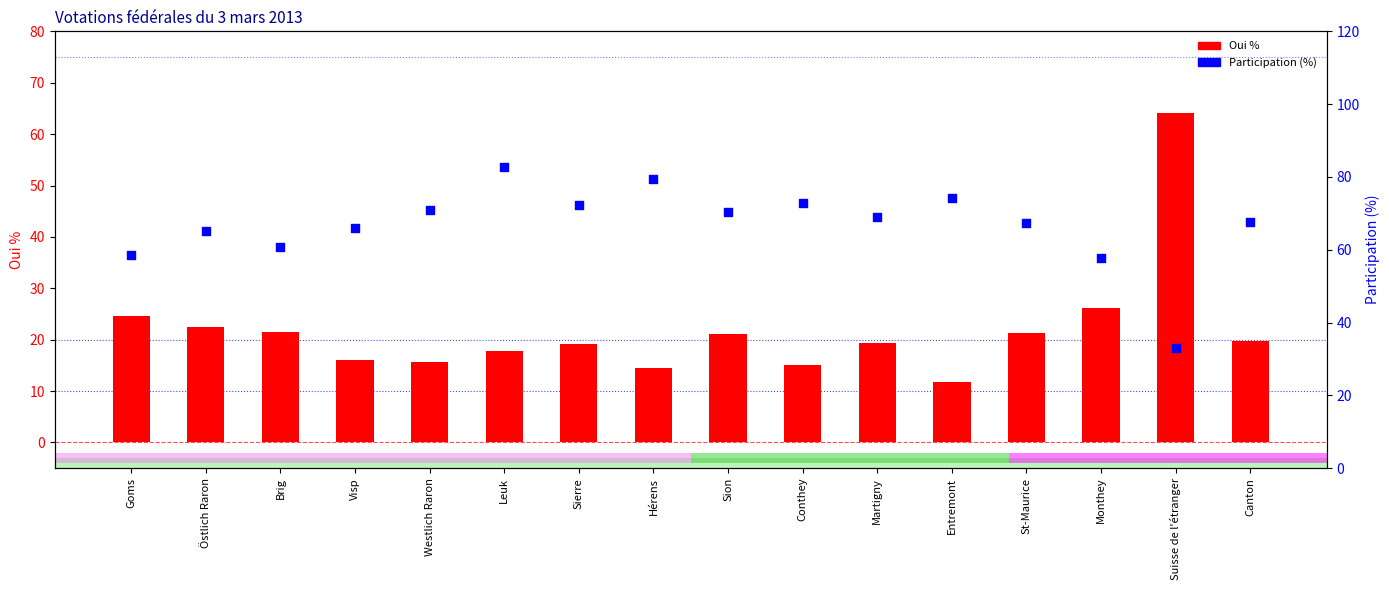

Which series contains the highest Y value?

Participation (%)